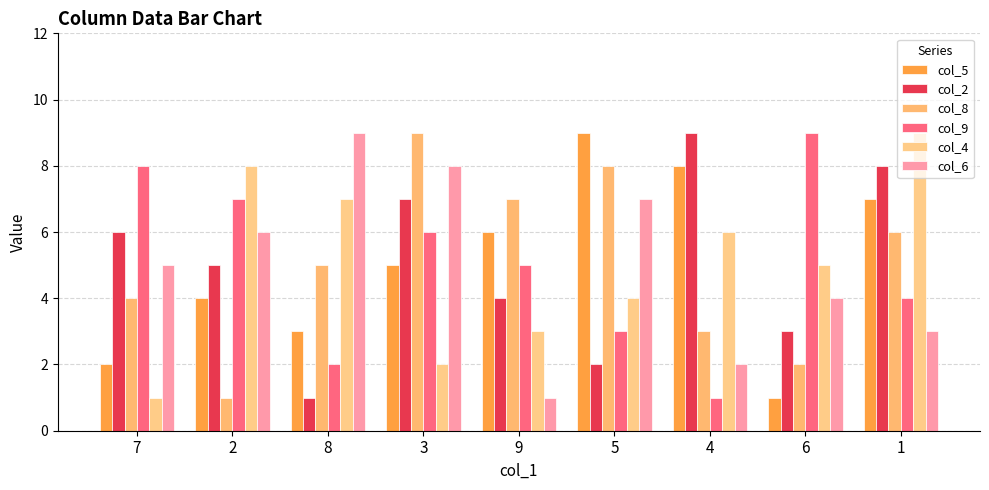

What is the value of the col_6 bar at the 7th from the left?

2